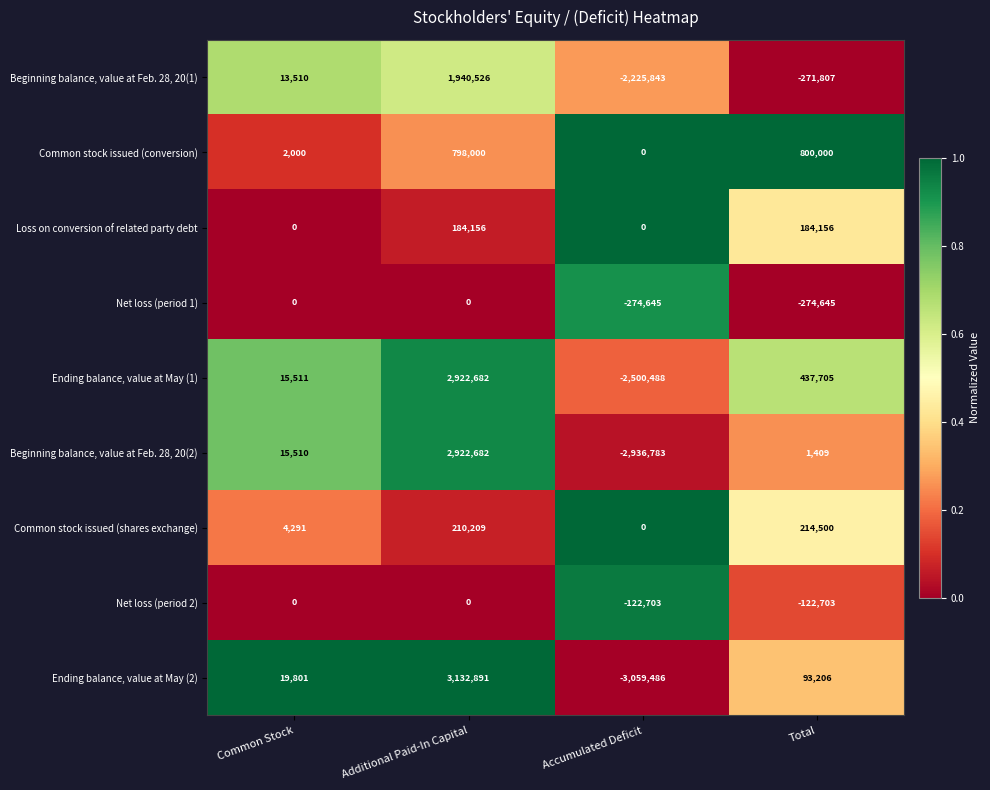

Rank the categories by Common stock issued (conversion) value from lowest to highest.

Accumulated Deficit, Common Stock, Additional Paid-In Capital, Total